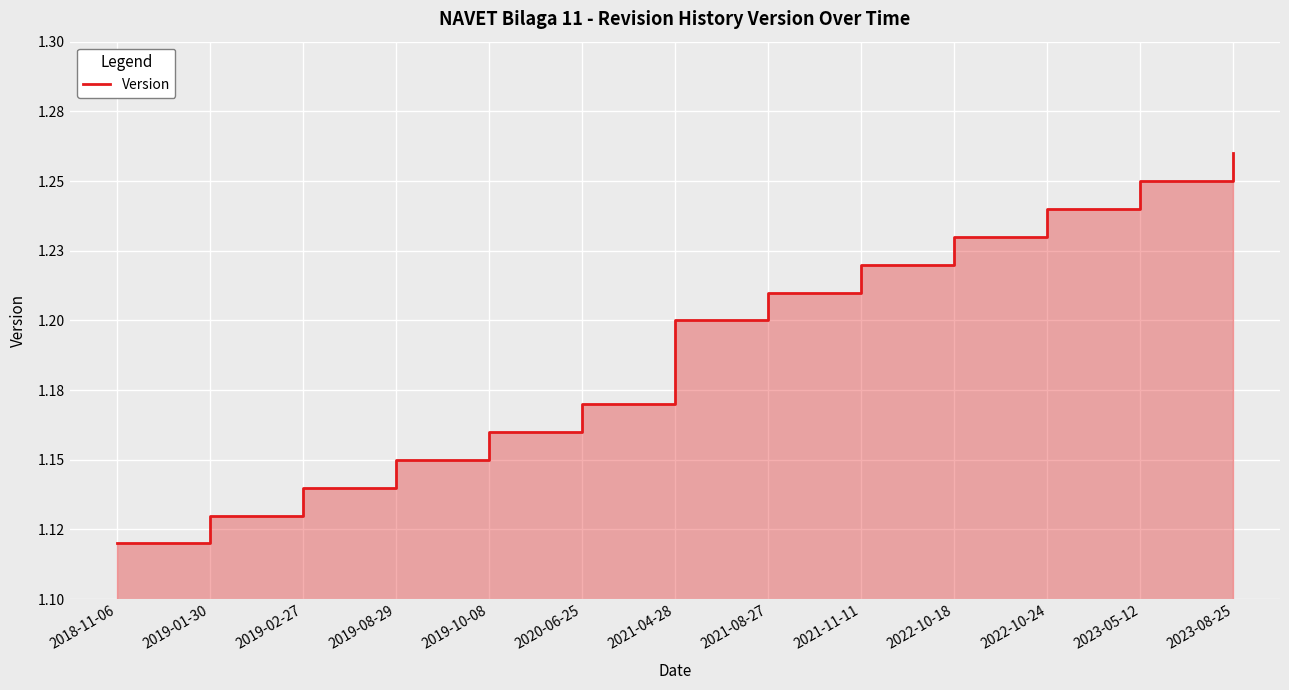

Reading right to left, transcribe all the data shown in this chart.

1.3	1.2	1.2	1.2	1.2	1.2	1.2	1.2	1.2	1.1	1.1	1.1	1.1